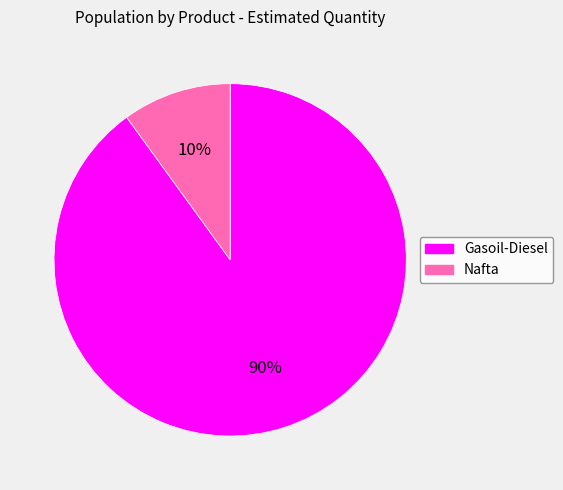

What is the ratio of the value at Gasoil-Diesel to the value at Nafta?

9.0